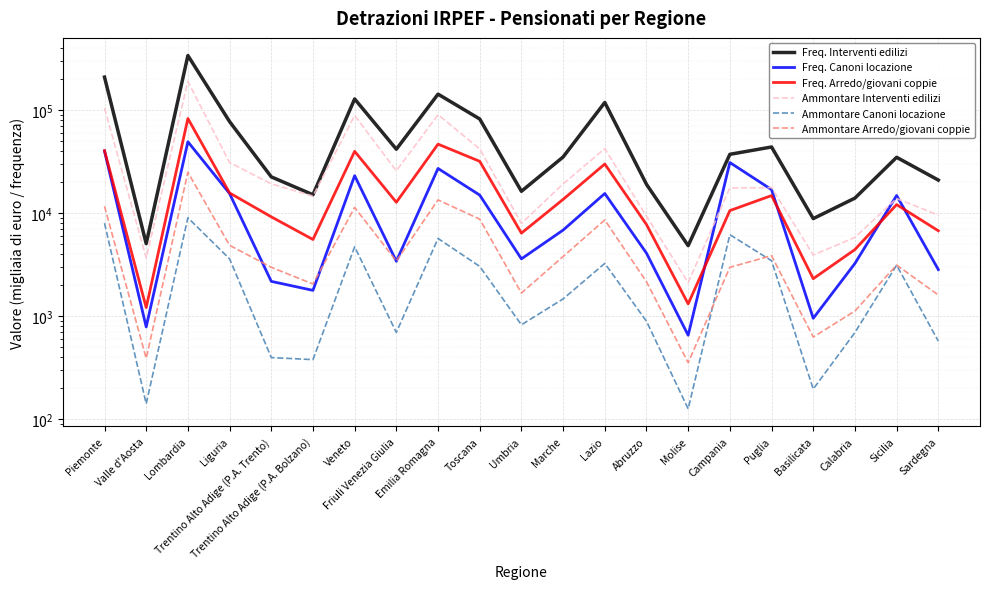

Which has a higher value, Trentino Alto Adige (P.A. Trento) or Sardegna?

Trentino Alto Adige (P.A. Trento)